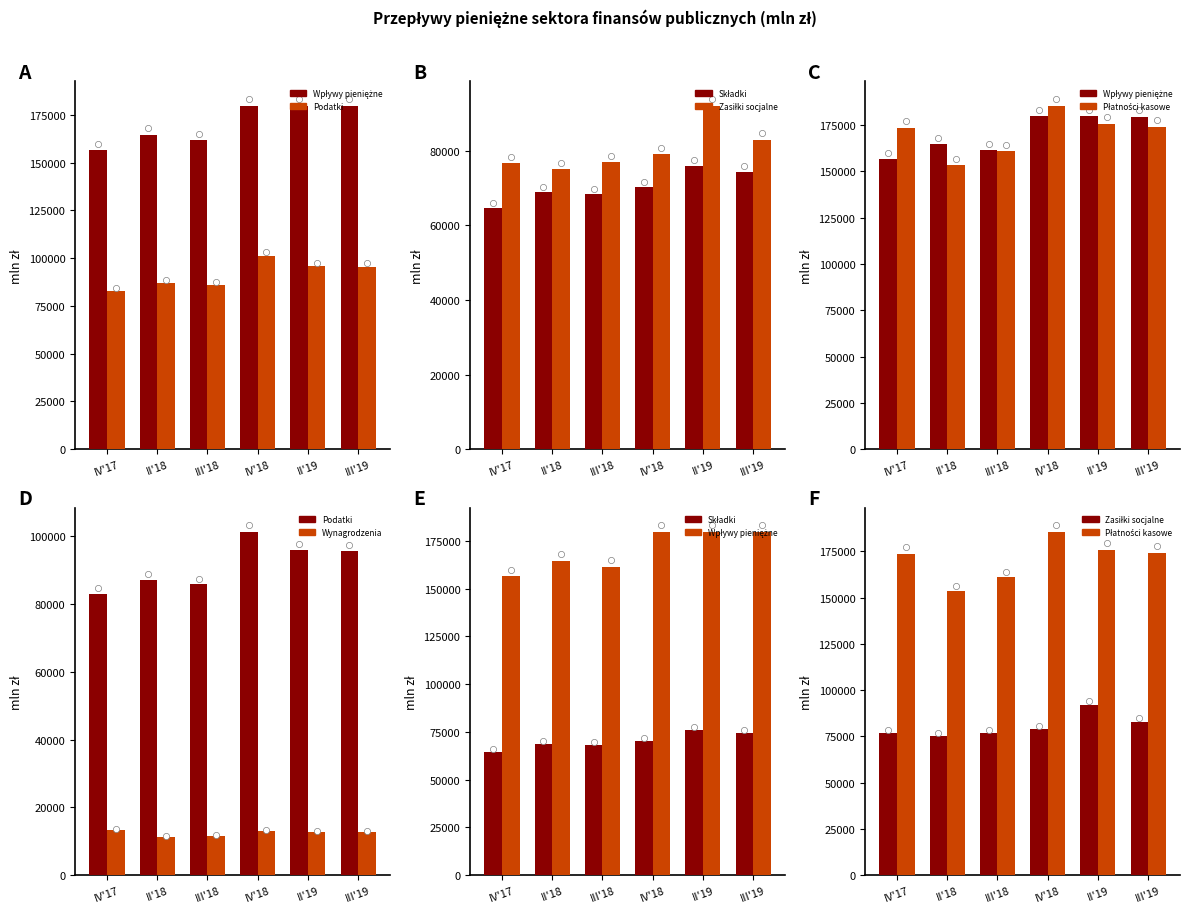

What is the total value across all series at III'18?

565277